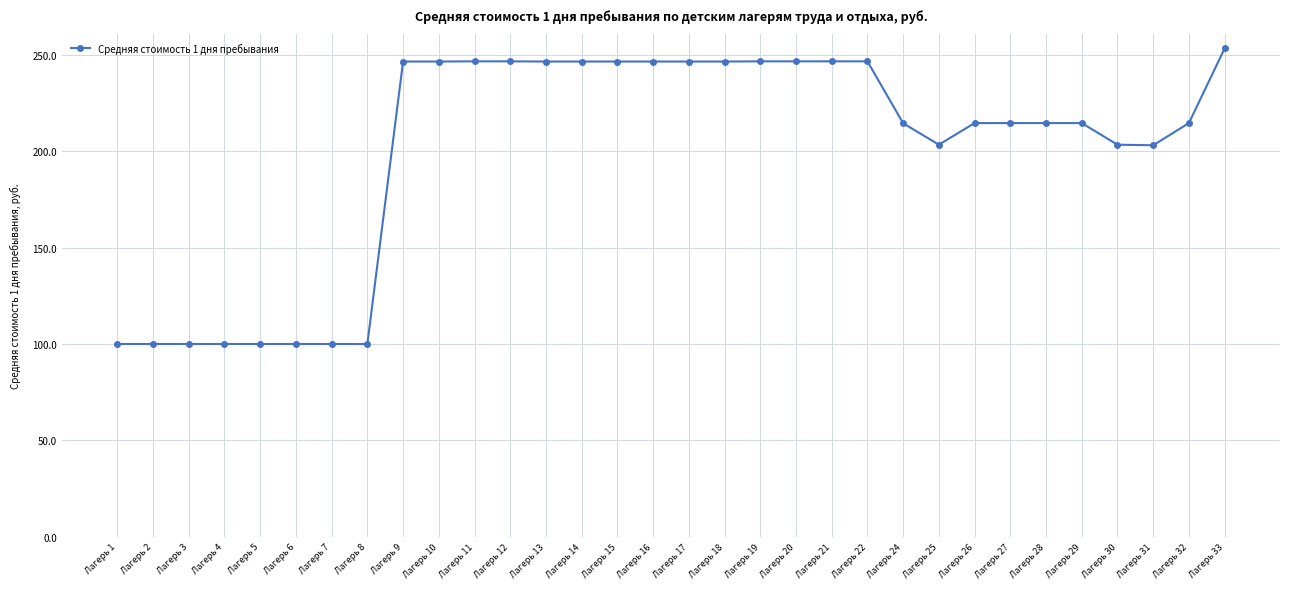

True or false: the data shows 100.0 at Лагерь 6.

True